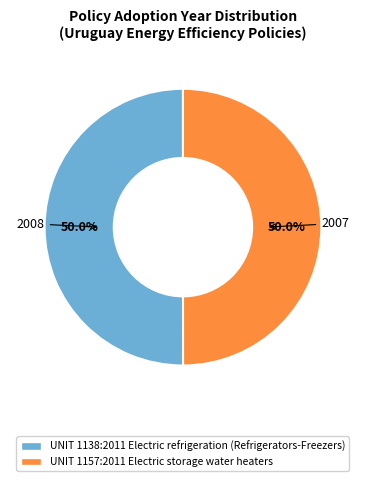

What is the ratio of the value at UNIT 1157:2011 Electric storage water heaters to the value at UNIT 1138:2011 Electric refrigeration (Refrigerators-Freezers)?

1.0